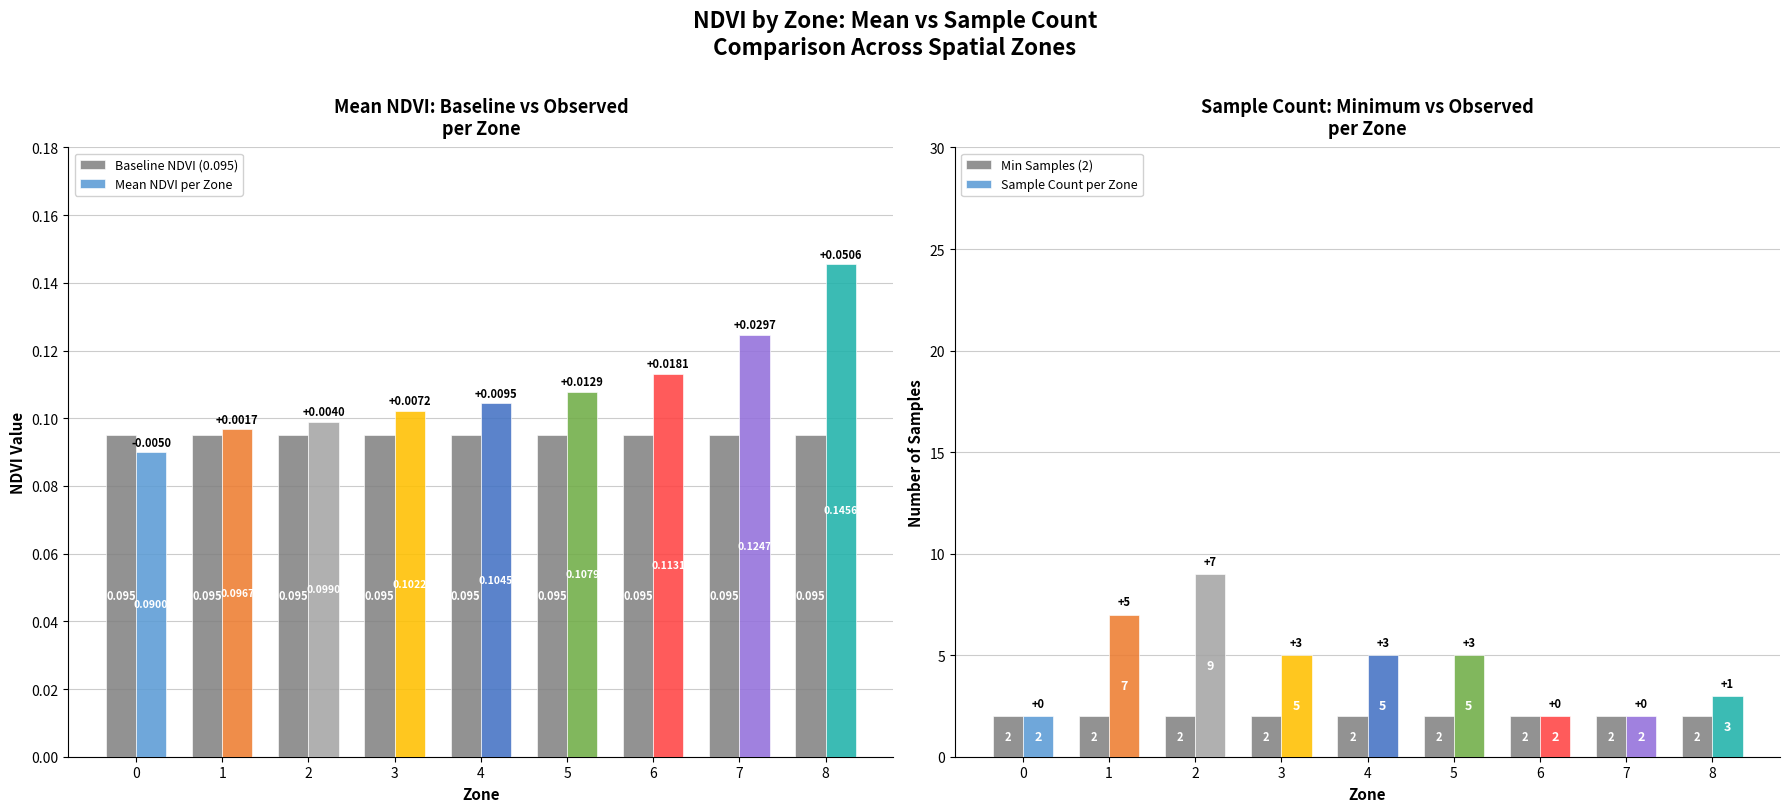

What is the difference between the highest and lowest values at 0?

1.9